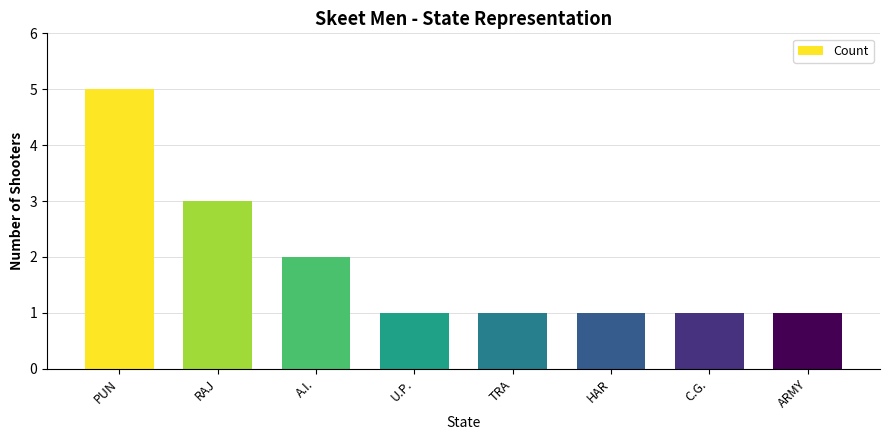

Approximately how many times larger is the value at C.G. compared to ARMY?

1.0